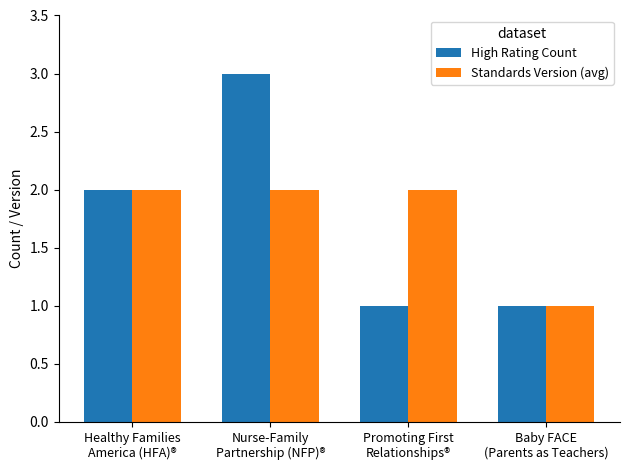

What is the label of the 2nd bar from the left?

Nurse-Family
Partnership (NFP)®